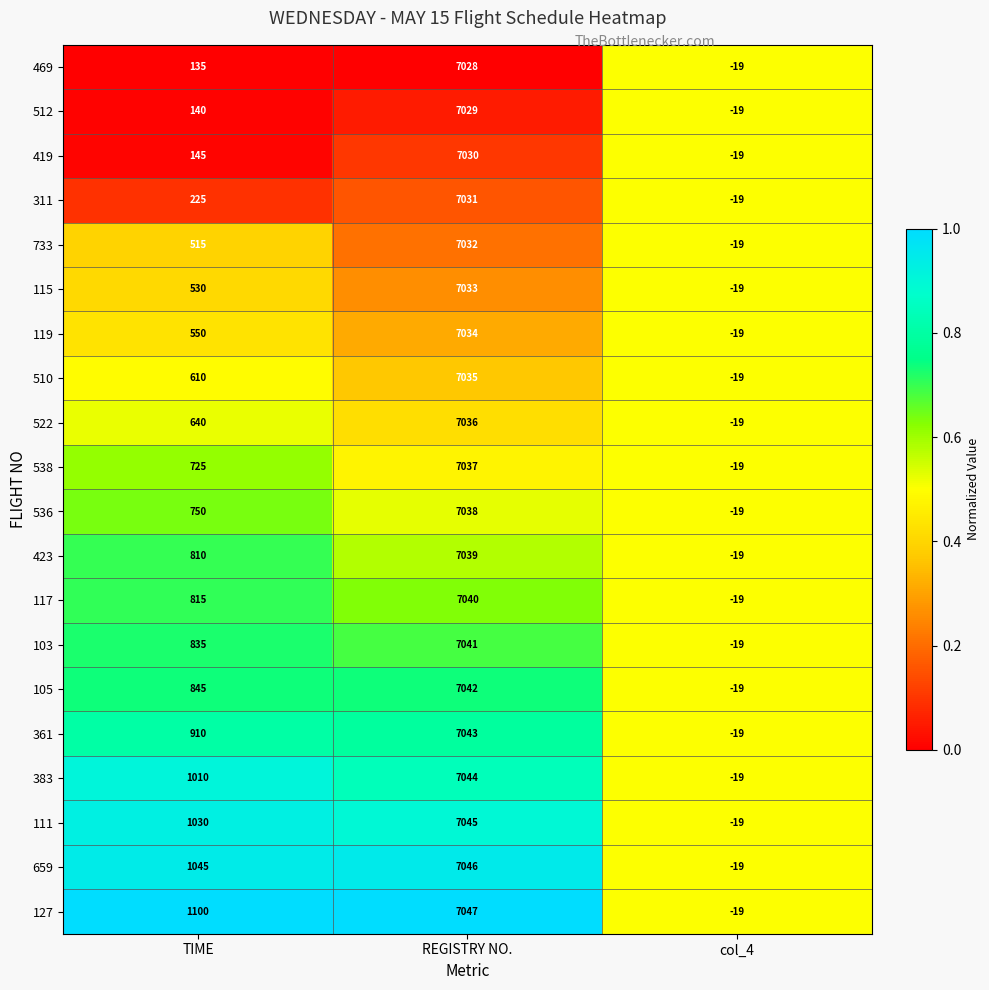

List the labels in order of 311 value, largest first.

REGISTRY NO., TIME, col_4